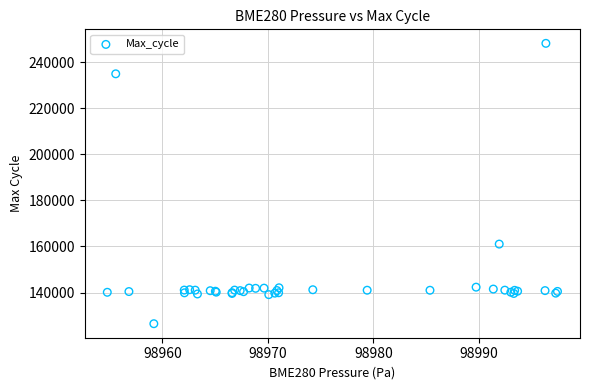

What Y value in the scatter plot is closest to 187325?

161036